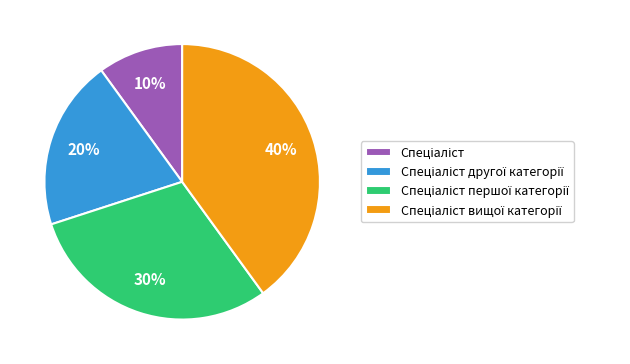

To the nearest percent, what is the difference between the largest and smallest slice percentages?

30%